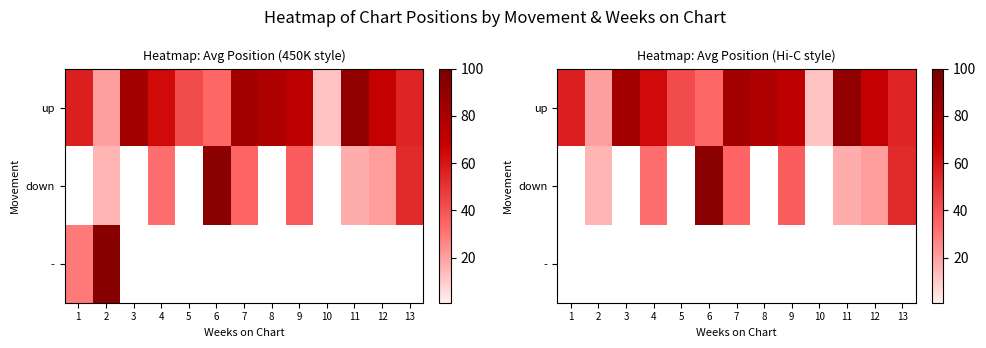

The down series shows 36.7 at 9. True or false?

True